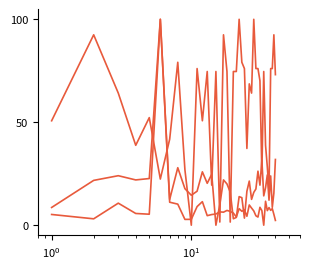

Does the chart have visible grid lines?

No